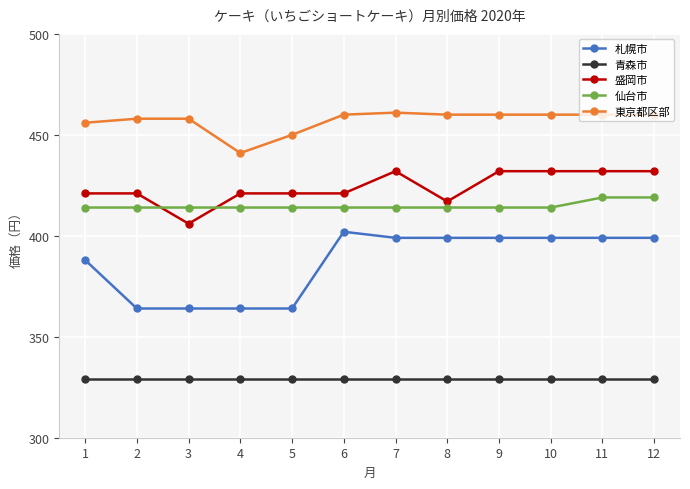

The value of 東京都区部 at 8 is 716. True or false?

False